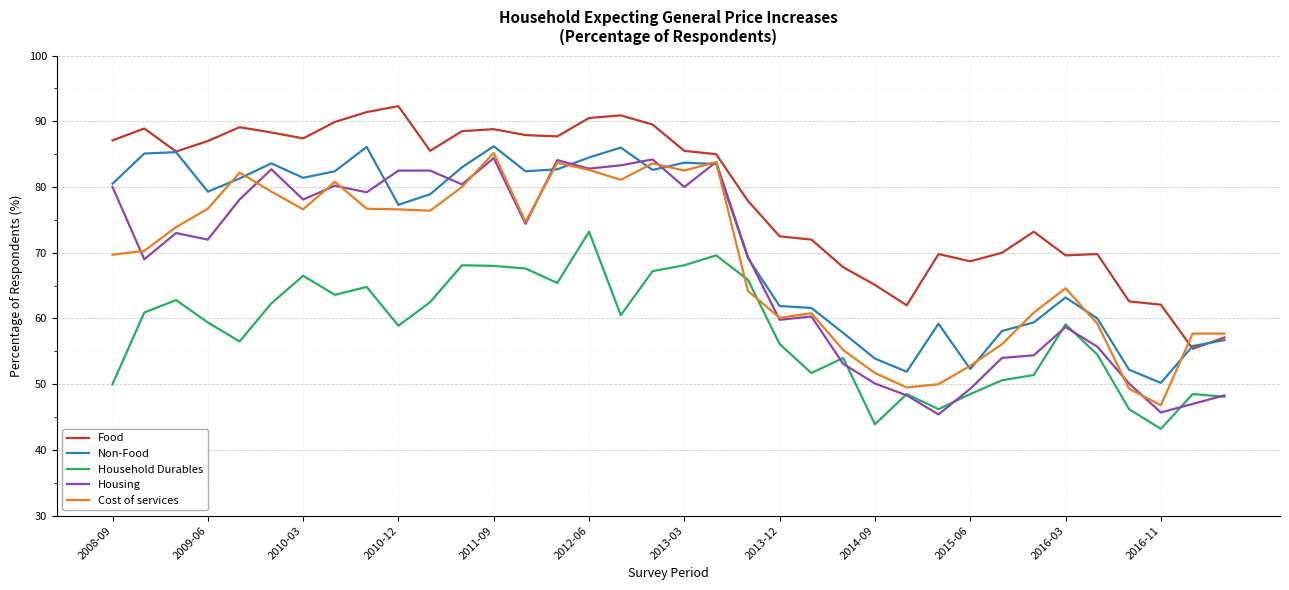

True or false: Household Durables and Food cross at least once.

False